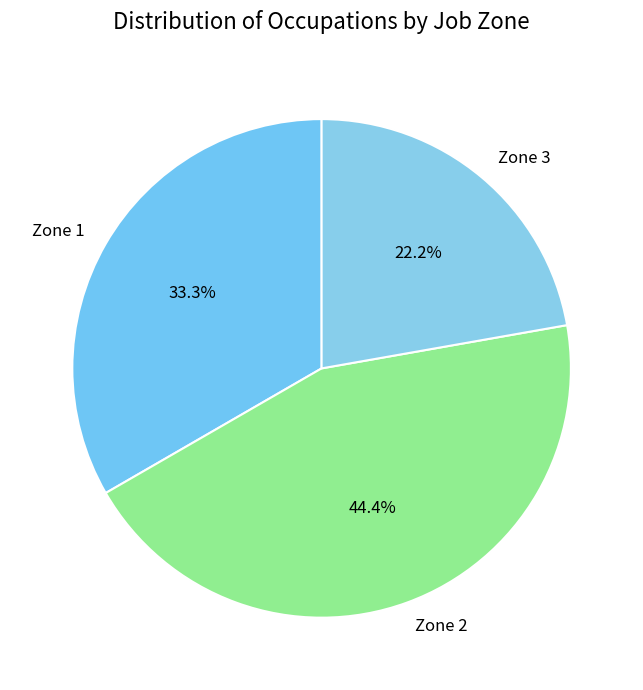

Does any single category account for the majority?

No